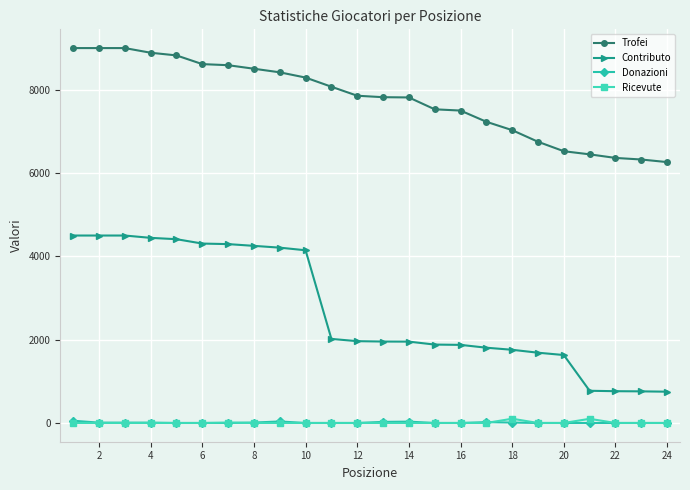

Which series has the largest range (max minus min)?

Contributo